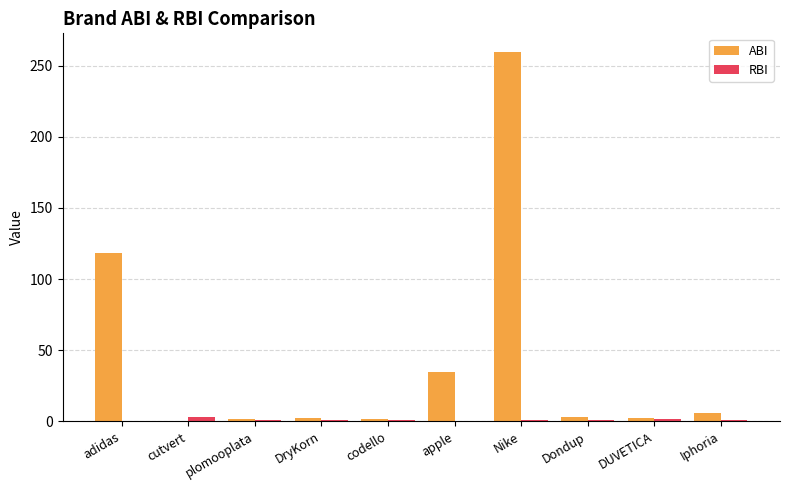

What are all the series names shown in the legend?

ABI, RBI